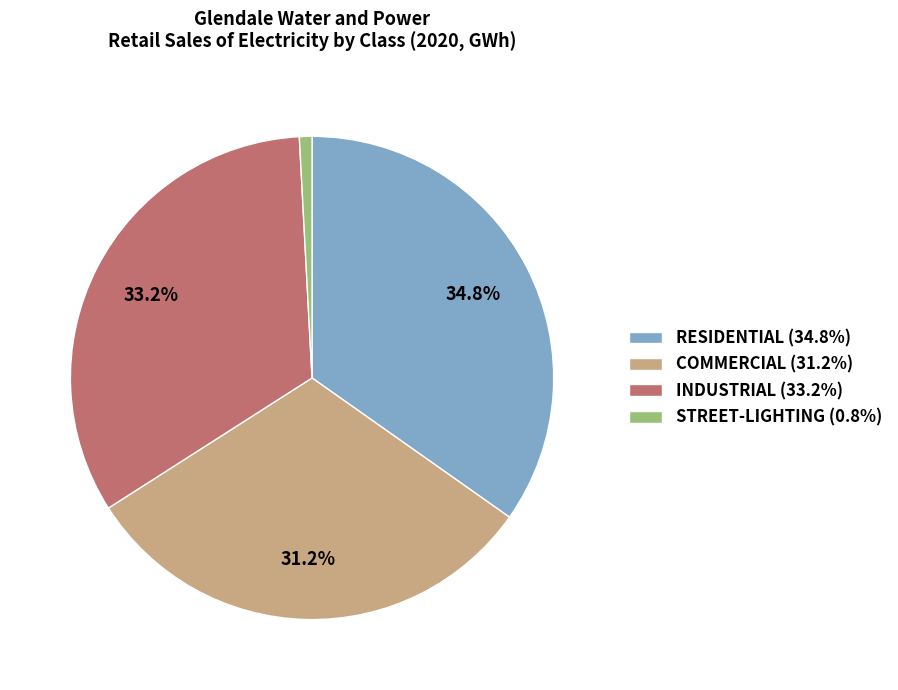

How many slices are in this pie chart?

4